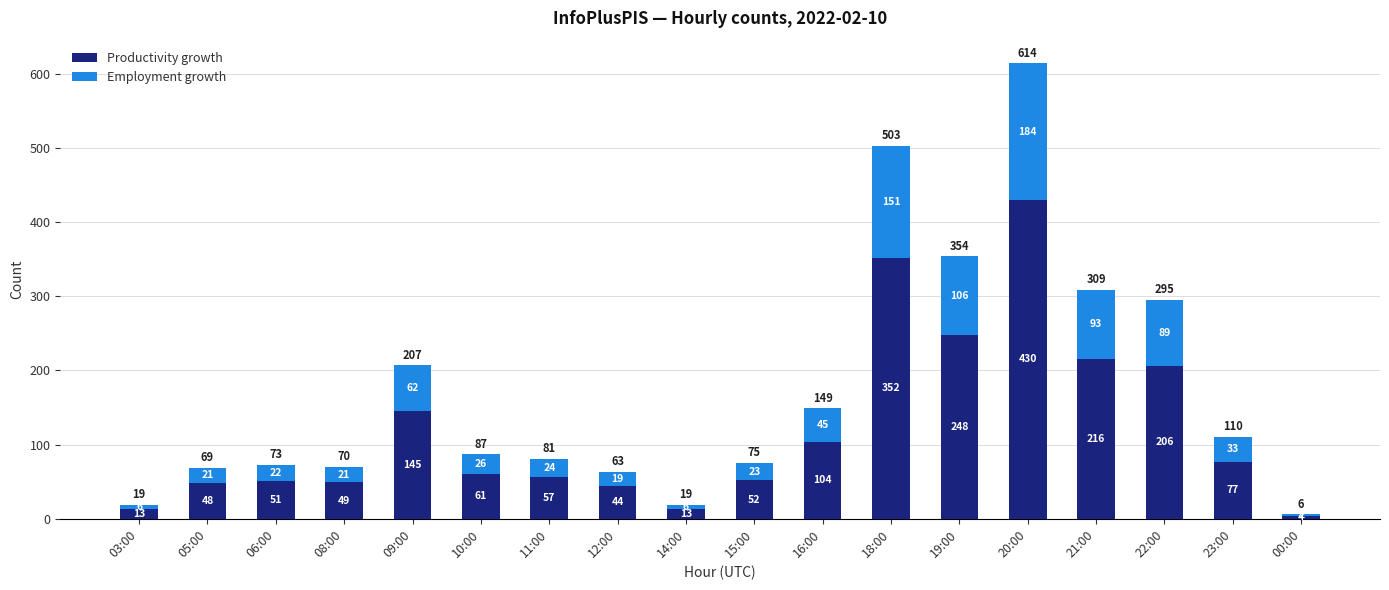

What is the lowest value of the Productivity growth series?

4